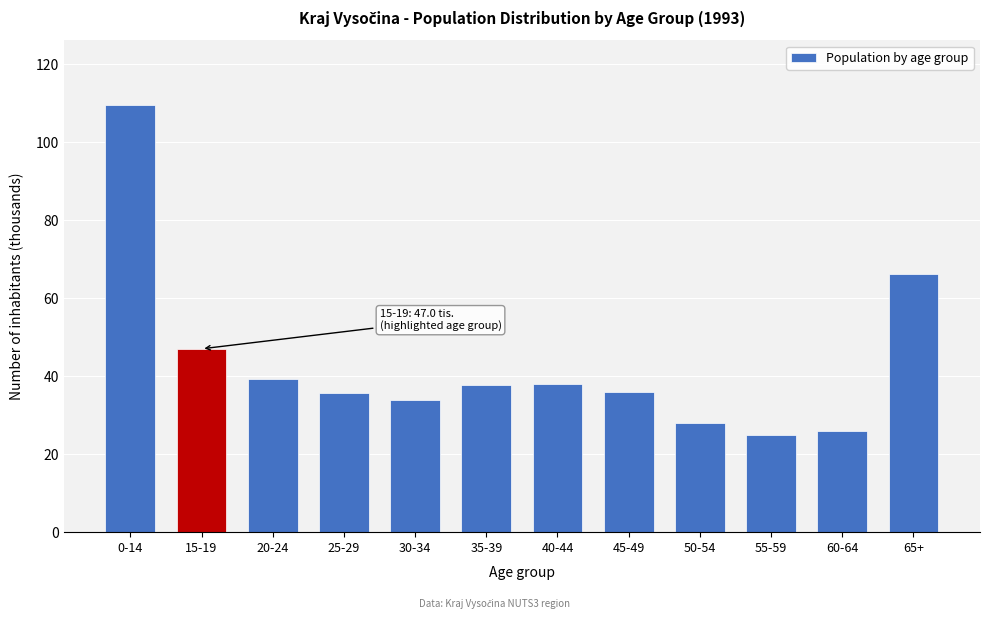

The value at 45-49 is 36.0. True or false?

True